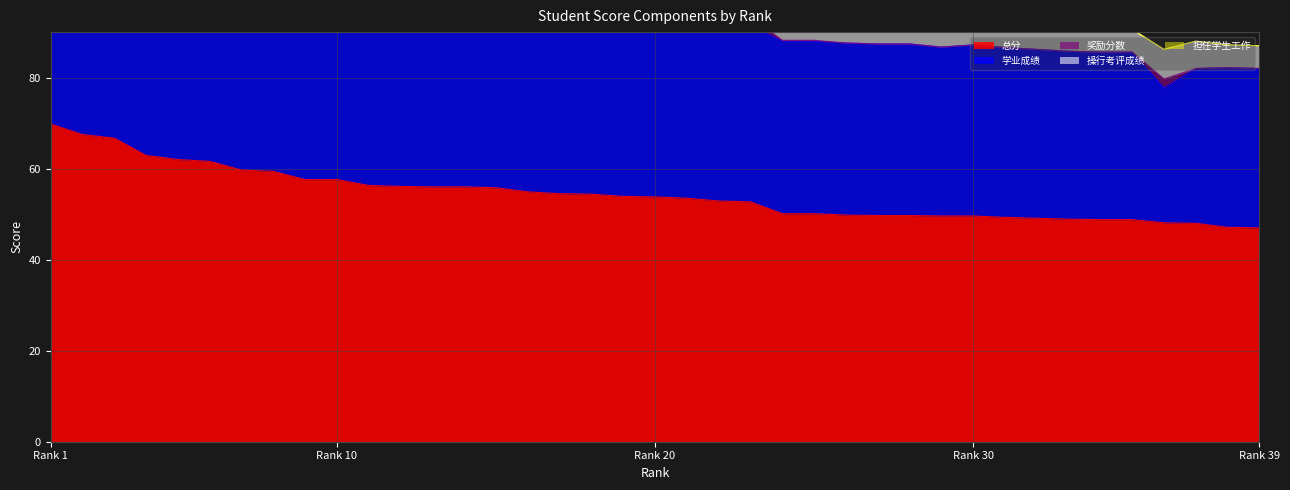

Reading left to right, what are all the values shown in this chart?

总分: 1=69.8	2=67.5	3=66.7	4=62.9	5=62.0	6=61.6	7=59.7	8=59.4	9=57.6	10=57.6	11=56.3	12=56.1	13=56.0	14=56.0	15=55.8	16=54.9	17=54.5	18=54.4	19=53.9	20=53.8	21=53.5	22=52.9	23=52.7	24=50.1	25=50.1	26=49.8	27=49.7	28=49.7	29=49.6	30=49.6	31=49.3	32=49.1	33=48.9	34=48.8	35=48.8	36=48.1	37=48.0	38=47.1	39=47.0
学业成绩: 1=45.0	2=45.0	3=43.4	4=44.7	5=34.8	6=42.6	7=39.2	8=39.7	9=38.6	10=39.9	11=38.6	12=35.6	13=40.8	14=37.8	15=40.4	16=40.4	17=42.5	18=39.9	19=39.4	20=40.8	21=40.8	22=39.9	23=38.7	24=37.9	25=37.9	26=37.8	27=37.7	28=37.7	29=37.1	30=37.6	31=37.3	32=37.1	33=36.9	34=36.8	35=36.8	36=29.6	37=34.0	38=35.1	39=35.0
奖励分数: 1=5.0	2=4.0	3=5.0	4=3.7	5=5.0	6=4.5	7=3.5	8=4.2	9=1.5	10=3.7	11=3.2	12=0.0	13=1.2	14=0.7	15=1.4	16=0.5	17=0.0	18=0.0	19=0.0	20=0.0	21=0.7	22=0.5	23=2.0	24=0.2	25=0.2	26=0.0	27=0.0	28=0.0	29=0.0	30=0.0	31=0.0	32=0.0	33=0.0	34=0.0	35=0.0	36=2.0	37=0.0	38=0.0	39=0.0
操行考评成绩: 1=7.5	2=7.5	3=7.5	4=6.0	5=7.8	6=6.5	7=7.0	8=5.0	9=6.5	10=6.5	11=5.5	12=7.5	13=6.0	14=7.5	15=5.5	16=6.5	17=5.0	18=6.0	19=6.5	20=6.0	21=5.0	22=5.5	23=5.0	24=5.0	25=5.0	26=5.0	27=5.0	28=5.0	29=5.5	30=5.0	31=5.0	32=5.0	33=5.0	34=5.0	35=5.0	36=6.5	37=6.0	38=5.0	39=5.0
担任学生工作: 1=2.0	2=1.0	3=0.5	4=0.5	5=3.0	6=0.0	7=1.5	8=1.0	9=1.0	10=0.5	11=1.0	12=3.0	13=0.0	14=1.0	15=0.0	16=0.5	17=0.0	18=0.5	19=0.0	20=0.0	21=0.0	22=0.0	23=0.0	24=0.0	25=0.0	26=0.0	27=0.0	28=0.0	29=0.0	30=0.0	31=0.0	32=0.0	33=0.0	34=0.0	35=0.0	36=0.0	37=0.0	38=0.0	39=0.0